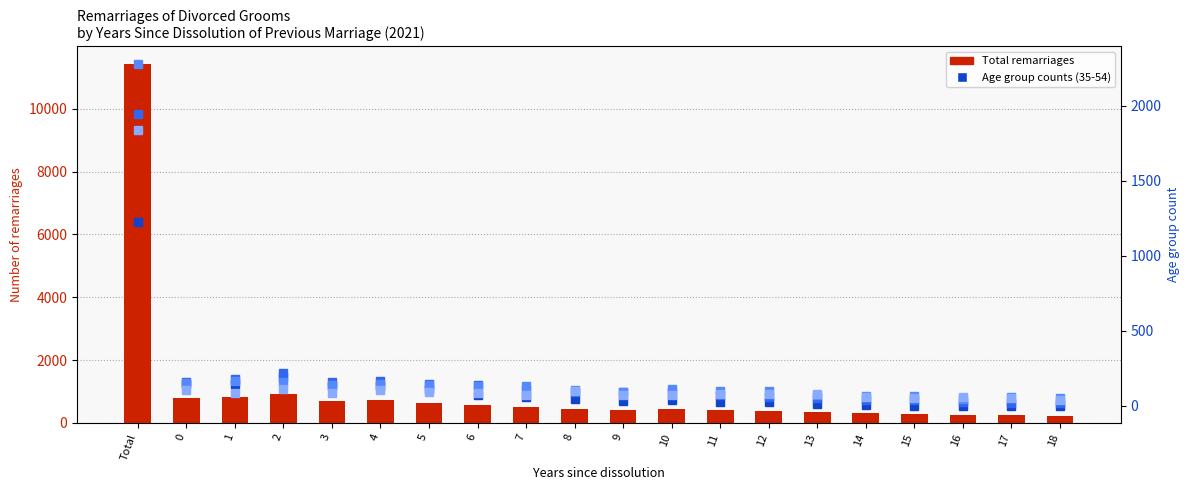

What position from the right is 13?

6